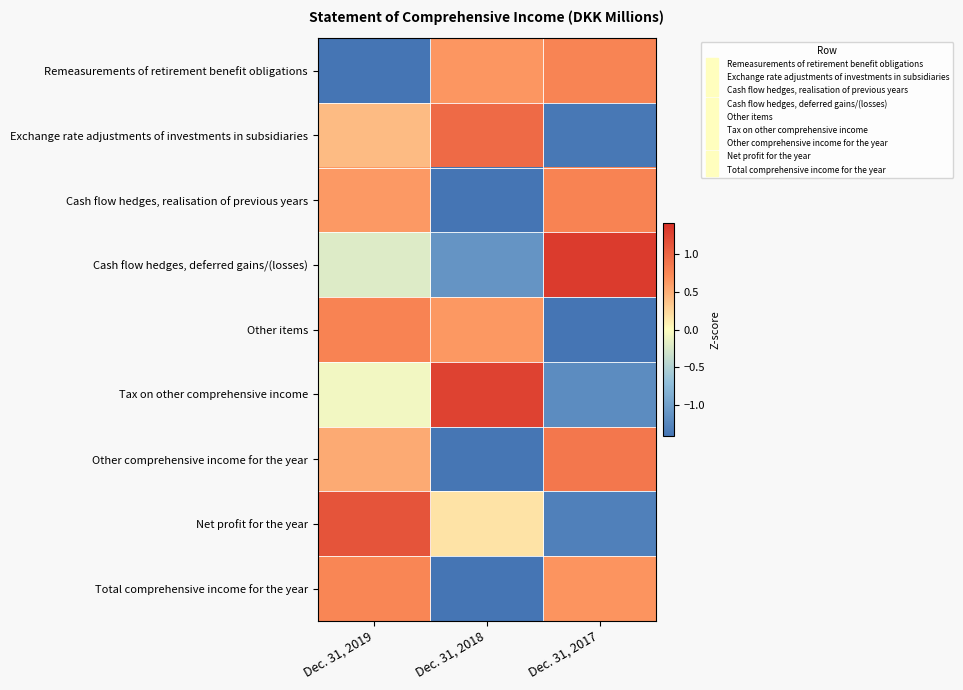

Between Dec. 31, 2019 and Dec. 31, 2018, which is larger?

Dec. 31, 2018